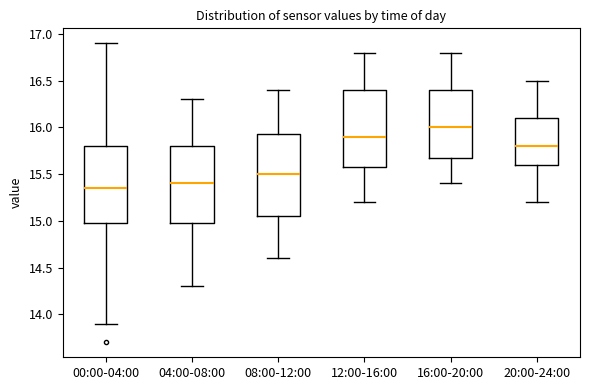

Where does the lower whisker of the box for 12:00-16:00 end on the y-axis? The values are not printed on the chart, so give them approximately, as read against the axis.

15.20